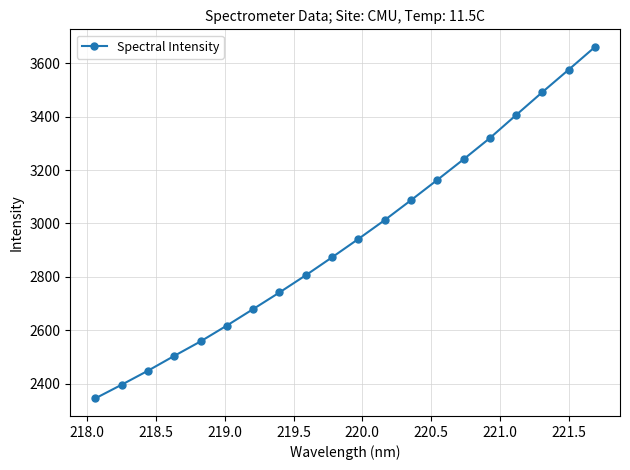

What is the difference between the maximum and minimum values?

1315.0